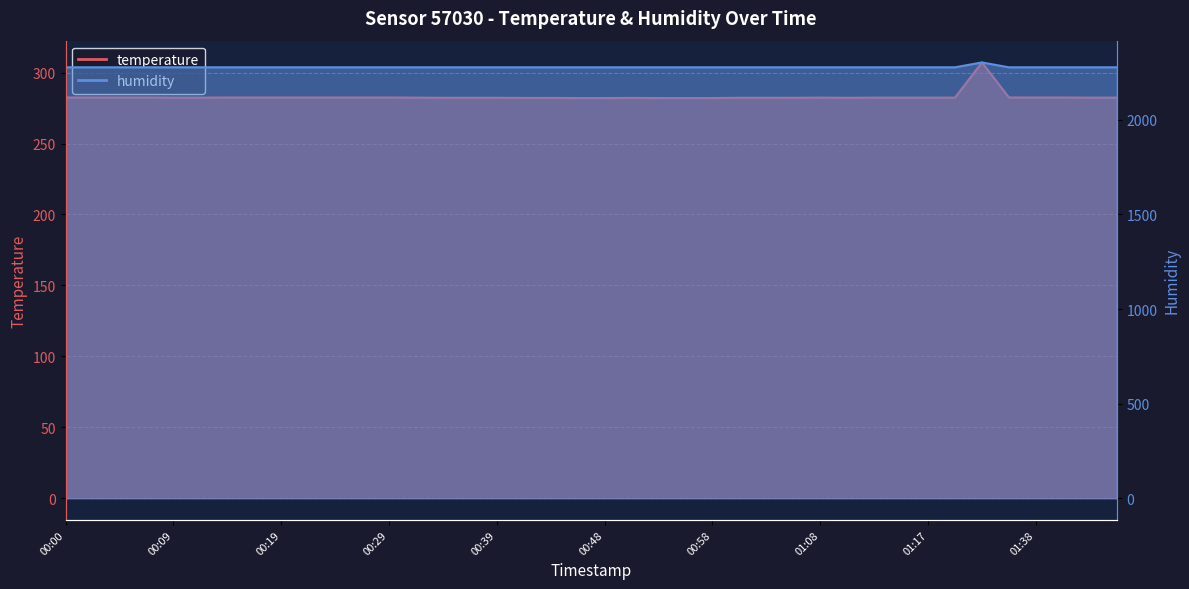

The value of temperature at 00:17 is 146.3. True or false?

False